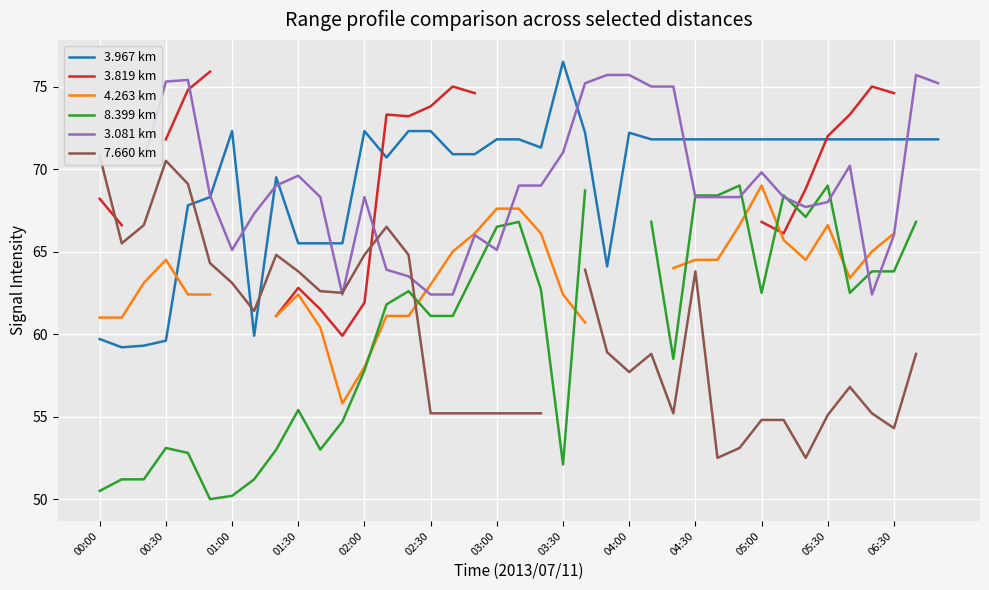

What is the lowest value of the 3.967 km series?

59.2